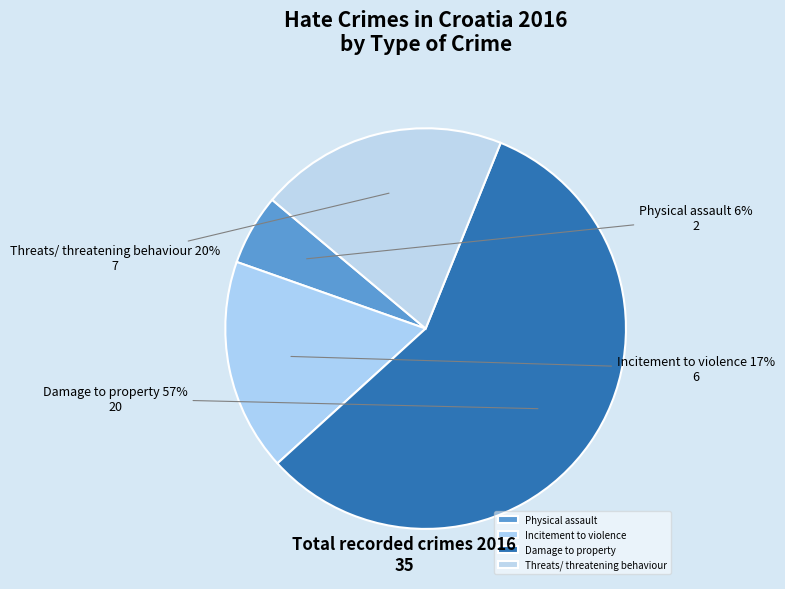

Is there any slice that represents more than half of the pie?

Yes